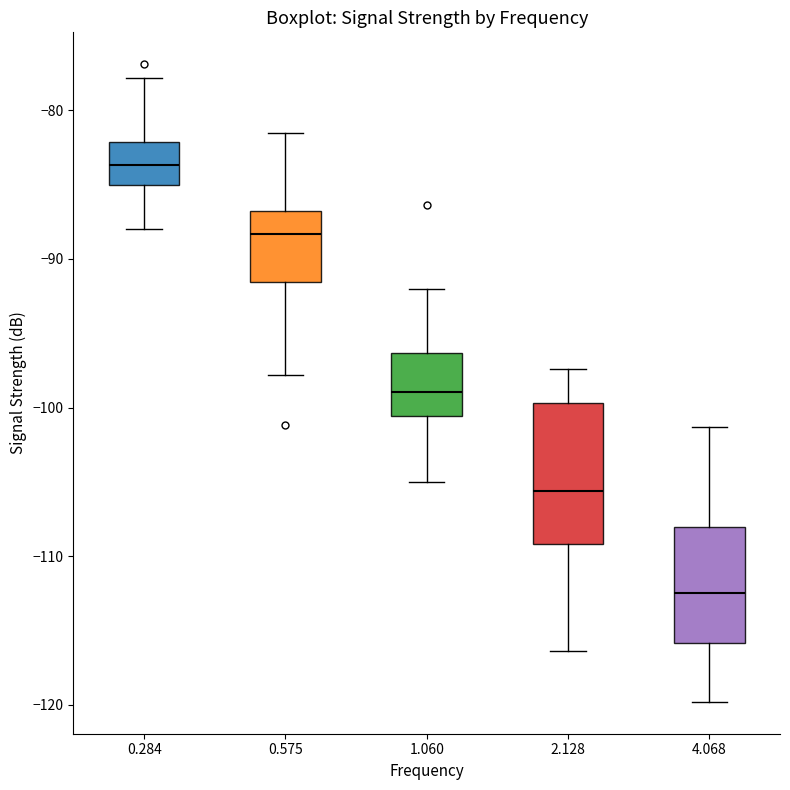

Where does the lower whisker of the box at x = 1.060 end on the y-axis? The values are not printed on the chart, so give them approximately, as read against the axis.

-105